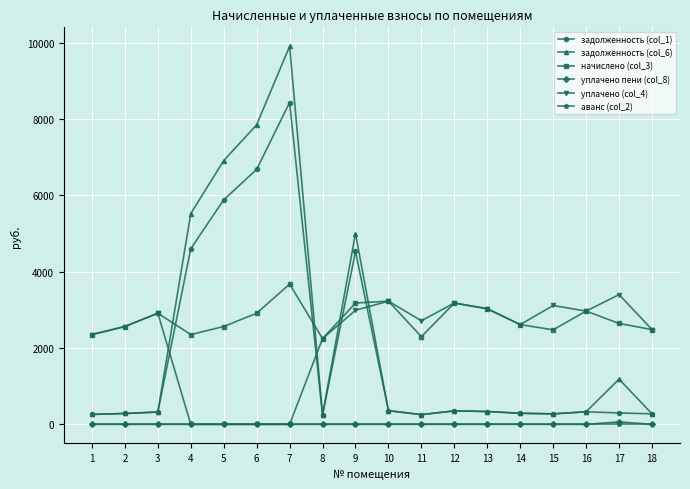

What are all the series names shown in the legend?

задолженность (col_1), задолженность (col_6), начислено (col_3), уплачено пени (col_8), уплачено (col_4), аванс (col_2)